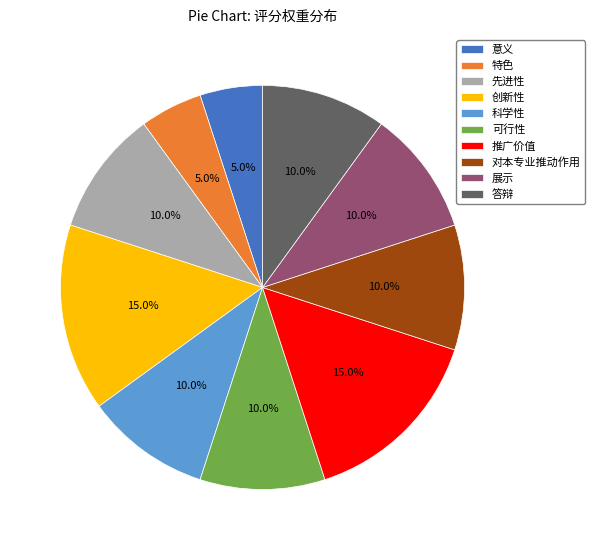

True or false: 答辩 accounts for 10% of the total.

True